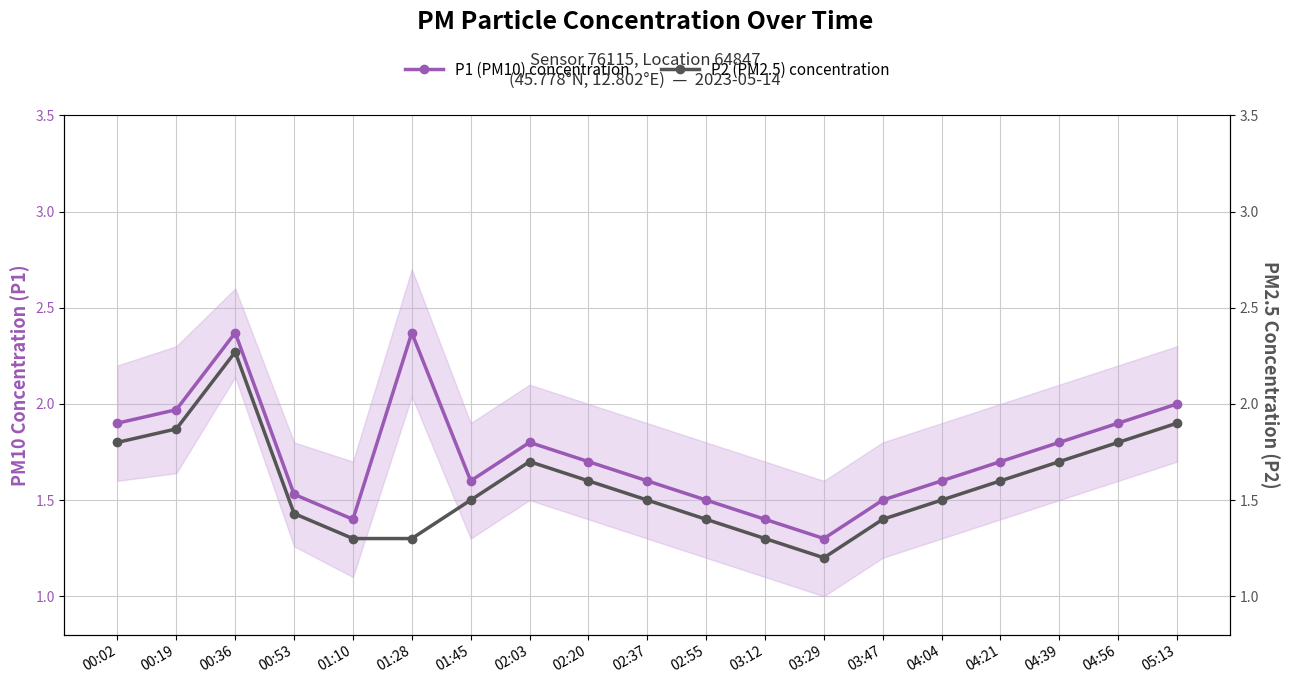

Between 00:36 and 02:03, which series saw the biggest shift?

P1 (PM10) concentration